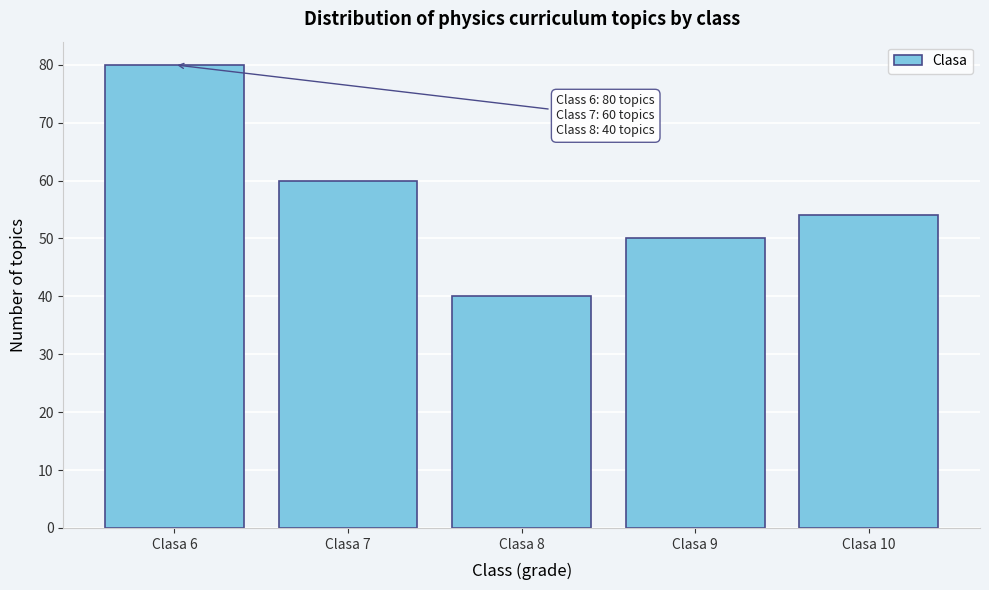

Reading left to right, list all the values displayed in this chart.

80	60	40	50	54